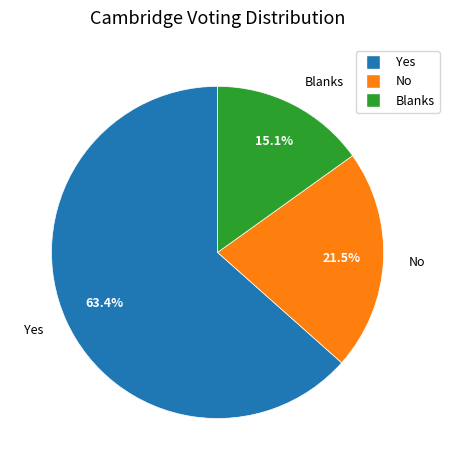

Is the sum of Blanks and No greater than half?

No